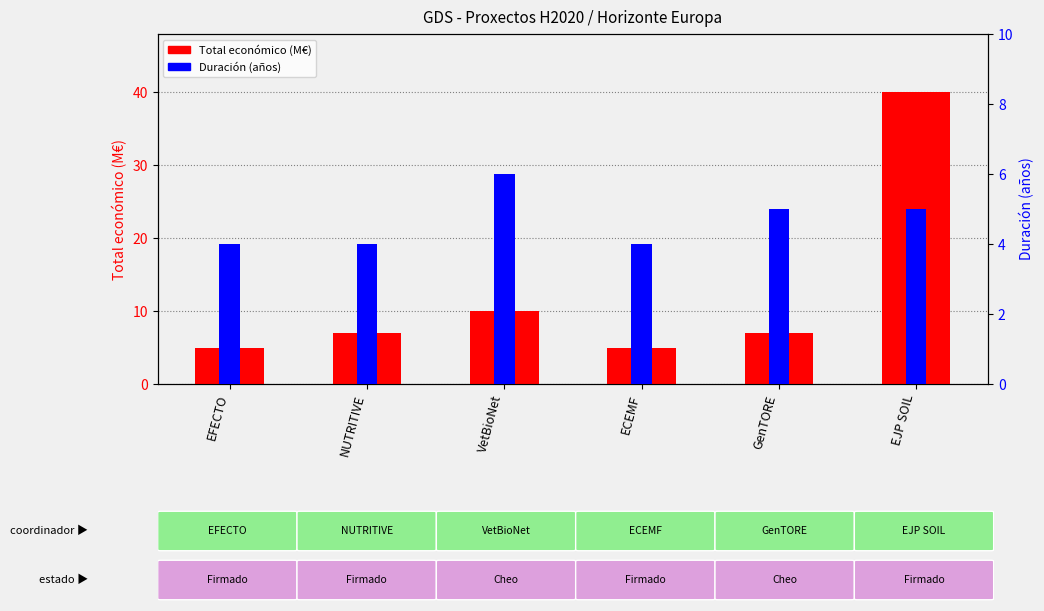

How many groups of bars are there?

6